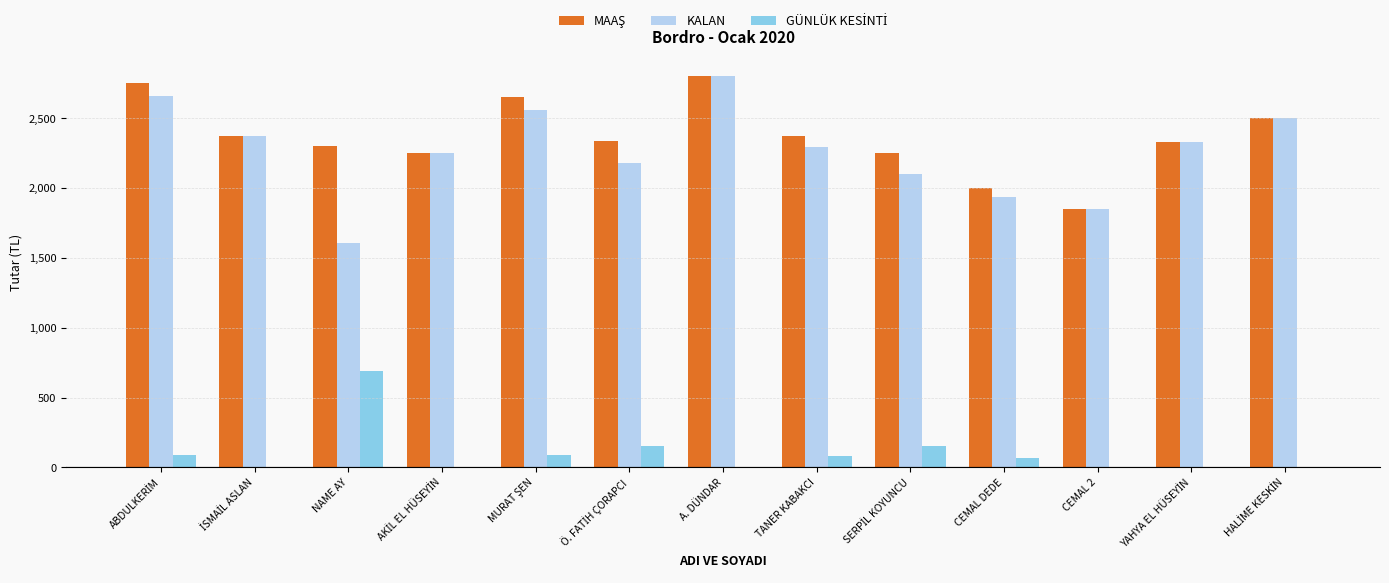

What is the maximum value shown in the chart?

2800.0